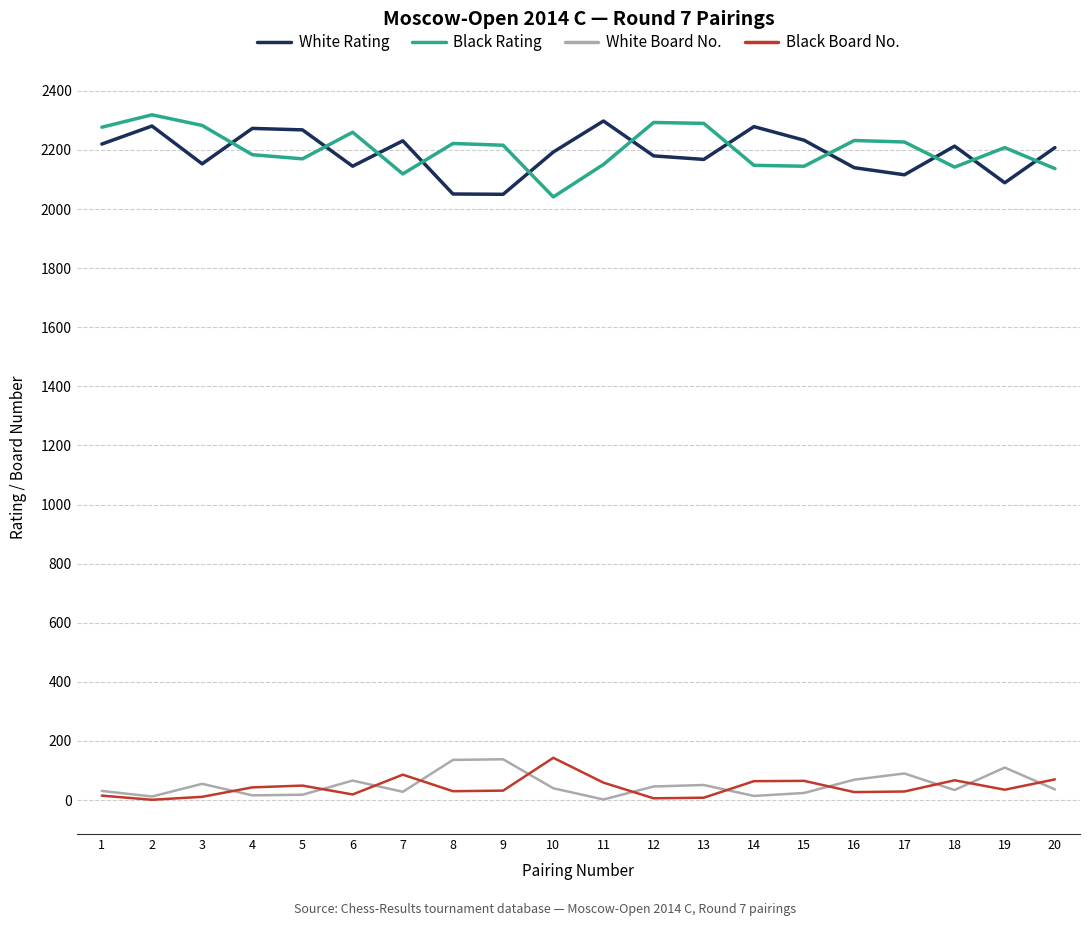

Is the value of Black Rating at 4 greater than the value of White Board No. at 12?

Yes